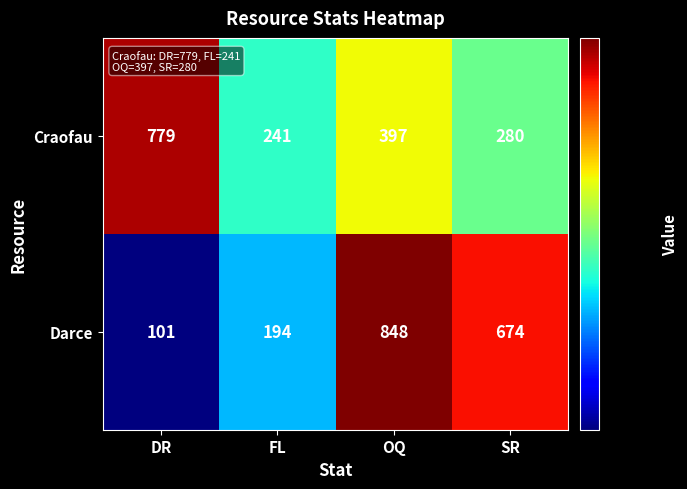

Where is Craofau nearest to the value 510?

OQ